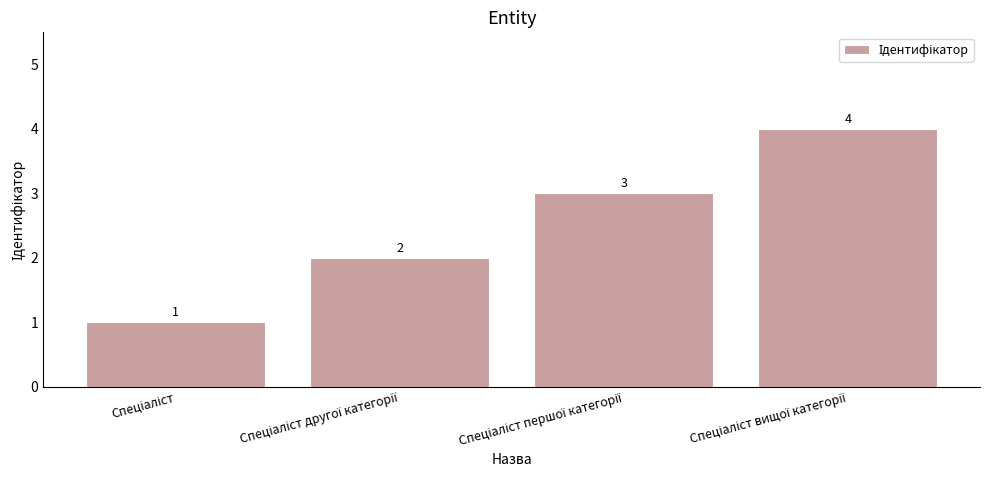

What is the value of the 1st bar from the left?

1